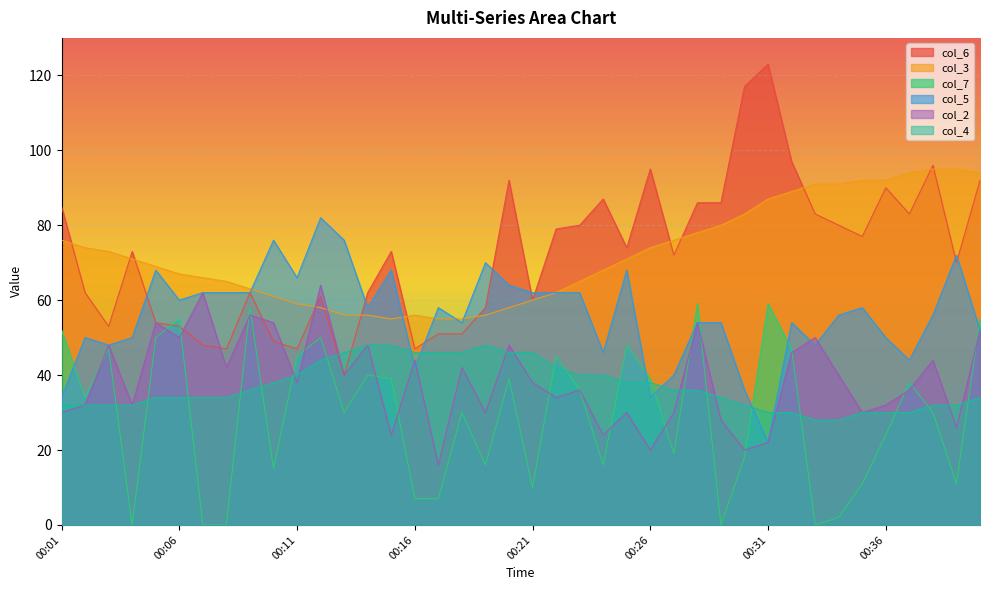

Which label corresponds to the smallest value in the chart?

00:04